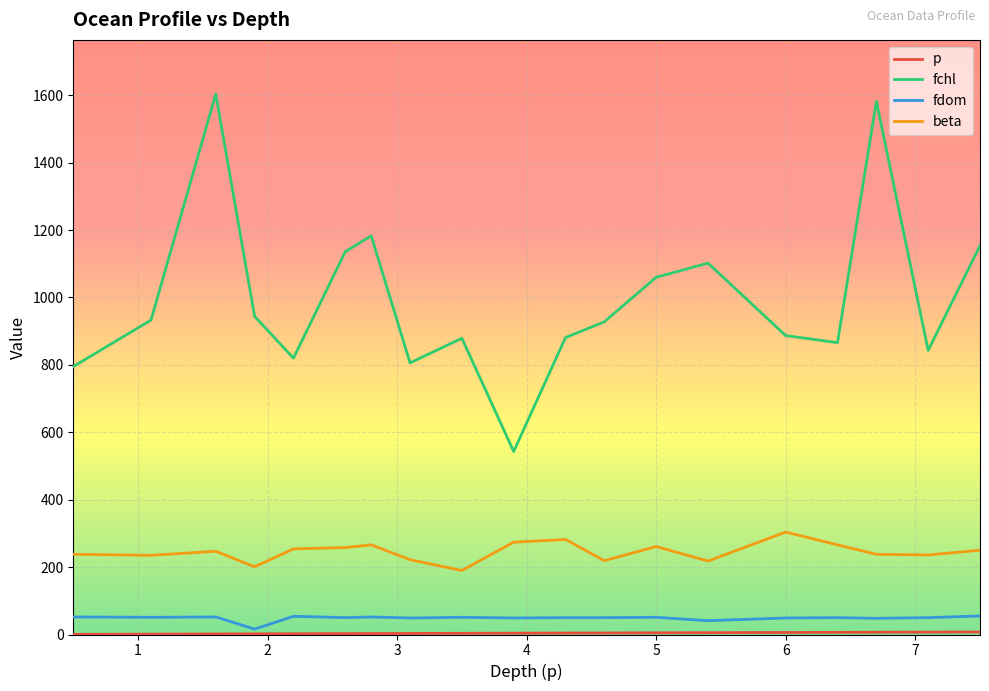

Which series has the largest range (max minus min)?

fchl